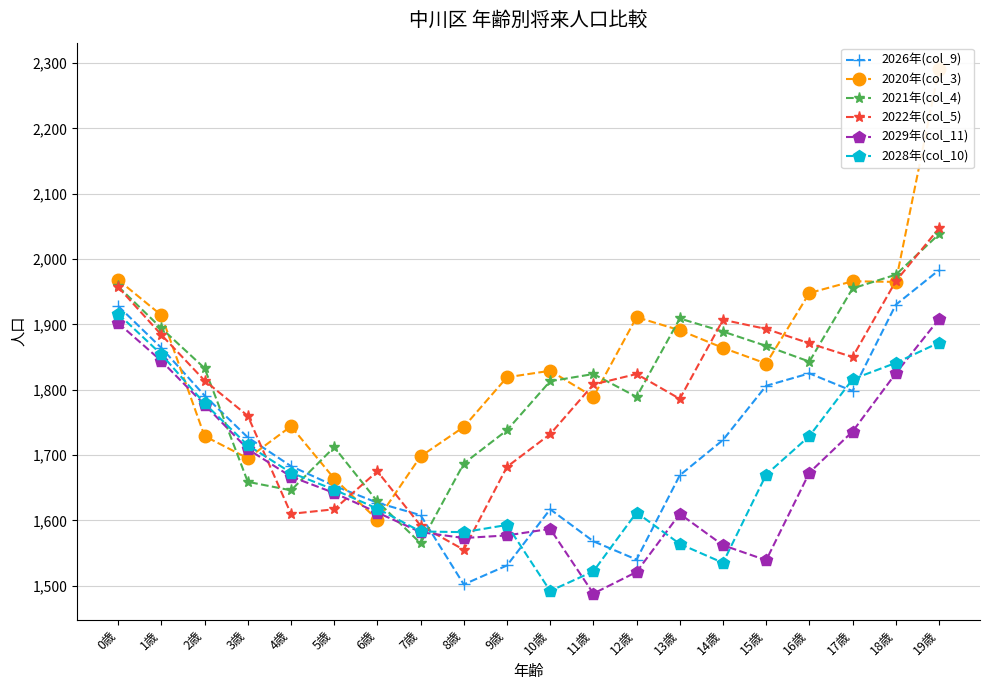

How many times do 2020年(col_3) and 2026年(col_9) cross each other?

4